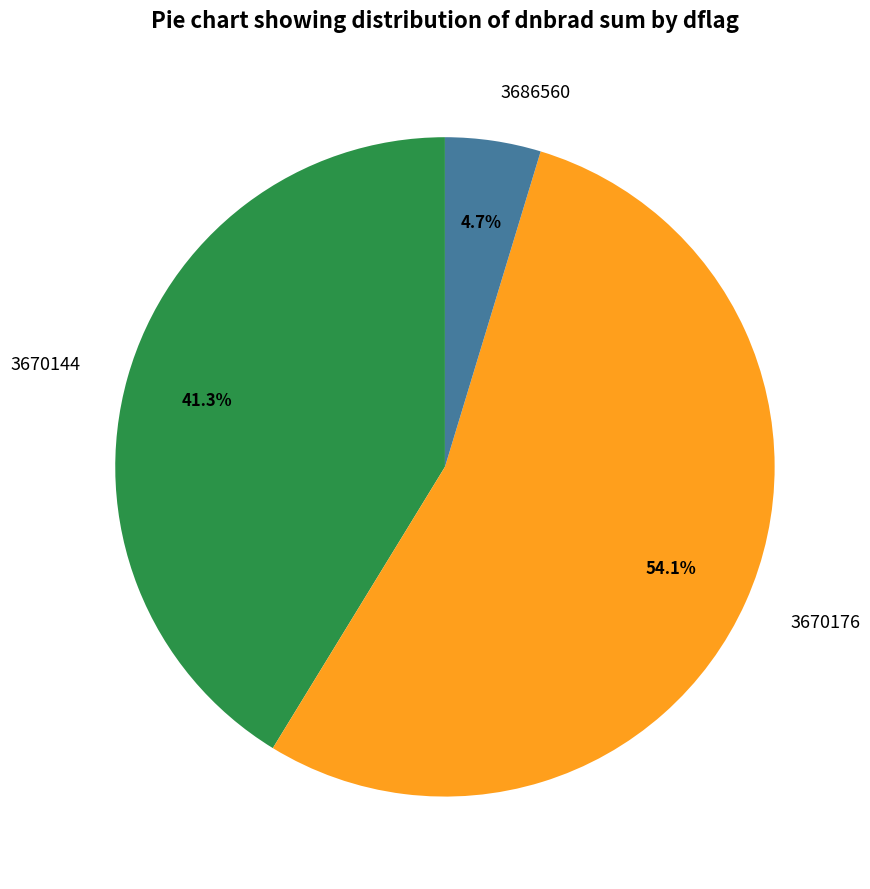

Do 3670176 and 3670144 together represent more than half of the pie?

Yes